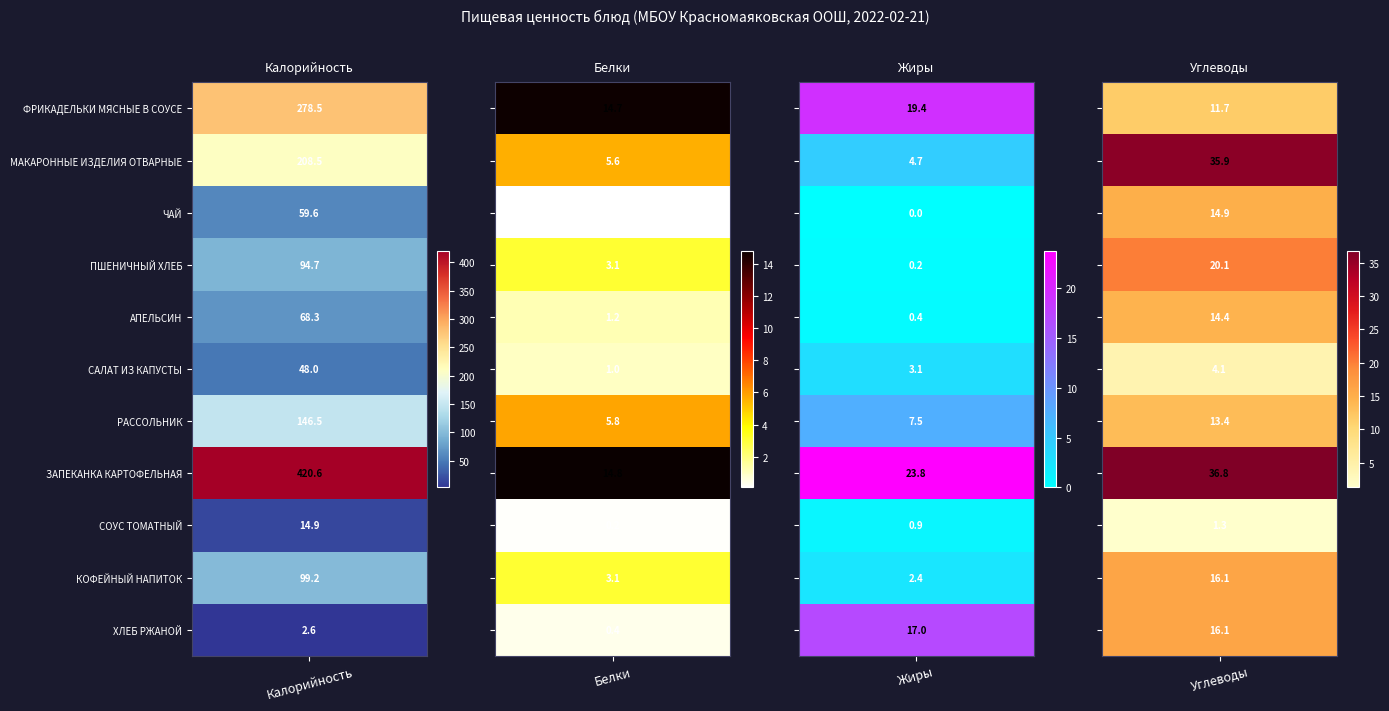

Which series changed the most between САЛАТ ИЗ КАПУСТЫ and КОФЕЙНЫЙ НАПИТОК?

Калорийность